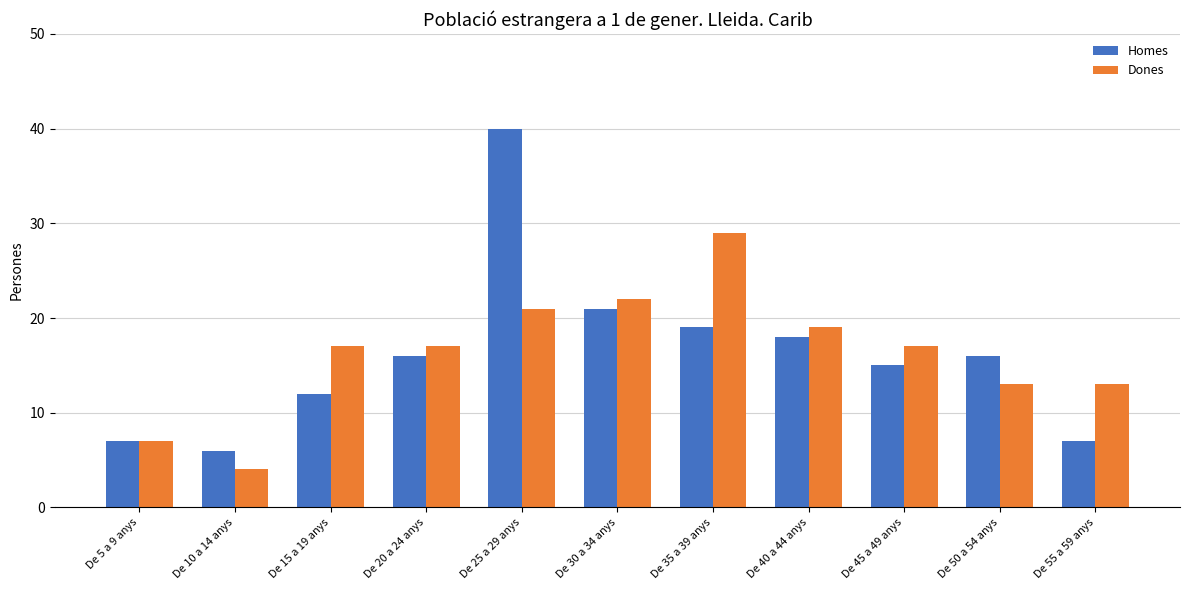

What value does the Homes series have at De 40 a 44 anys?

18